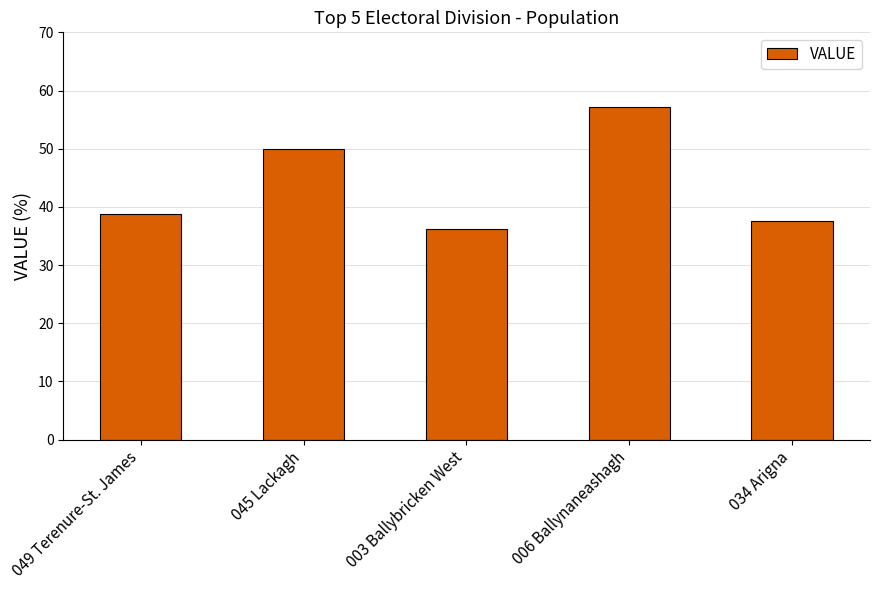

True or false: the data shows 15.3 at 003 Ballybricken West.

False